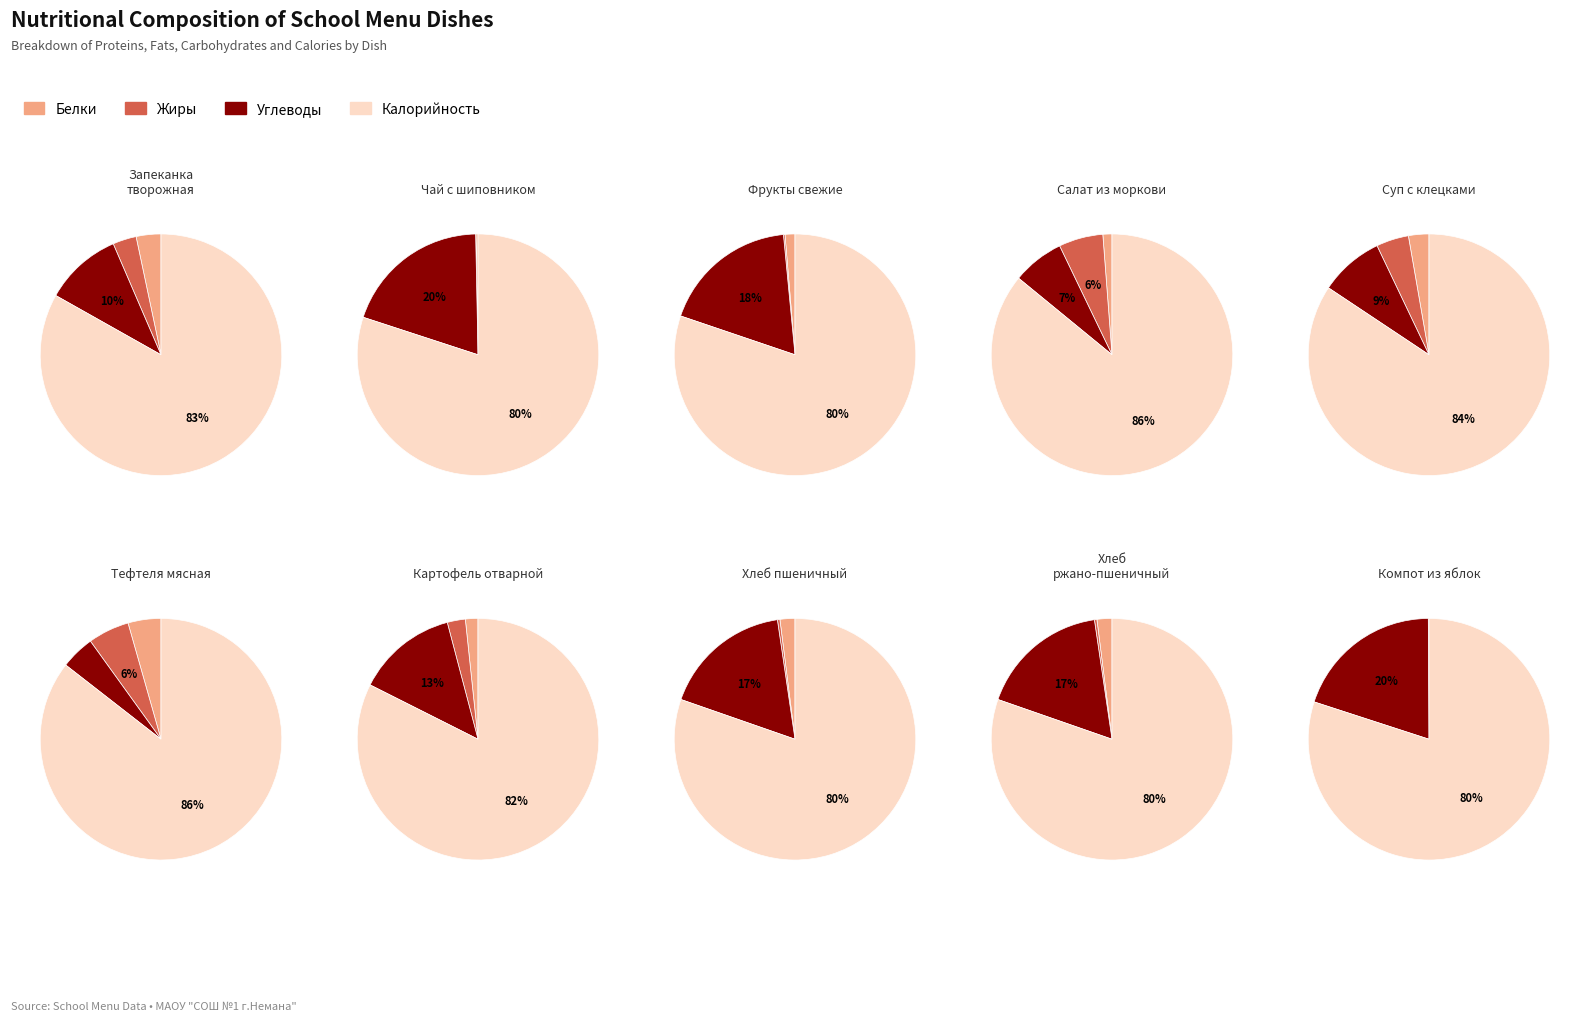

How much of the chart is everything except Салат из моркови?

98.4%